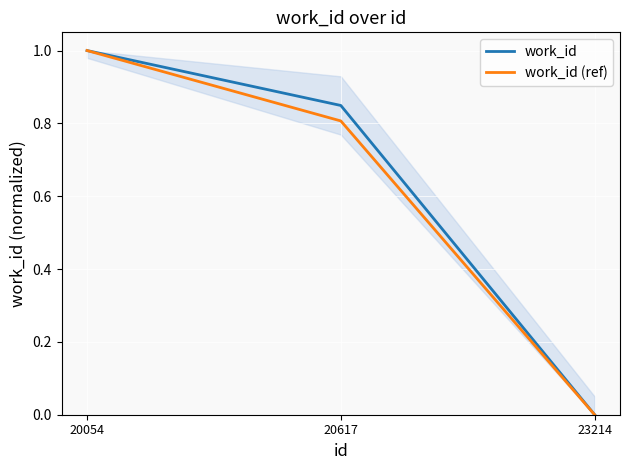

What is the value of the work_id point at the 2nd from the left?

0.8